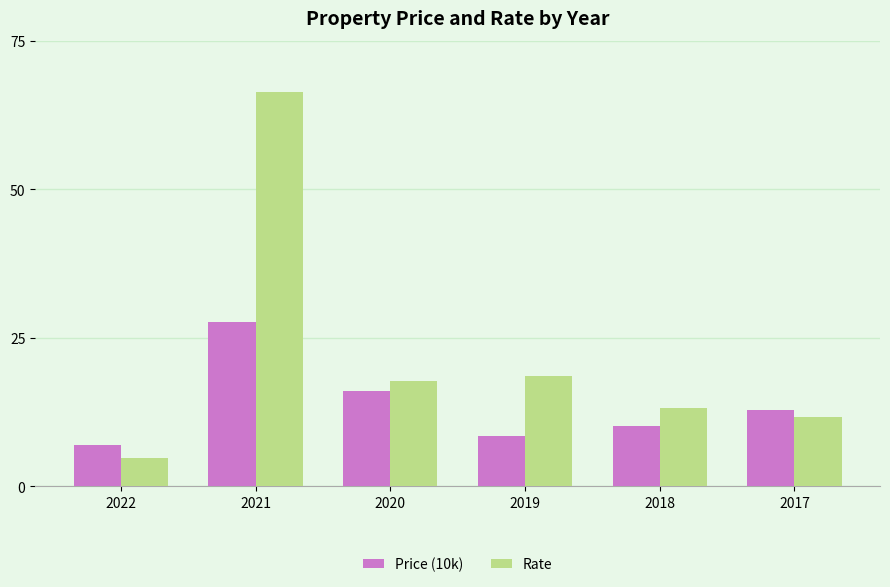

At which category is the sum across all series the highest?

2021